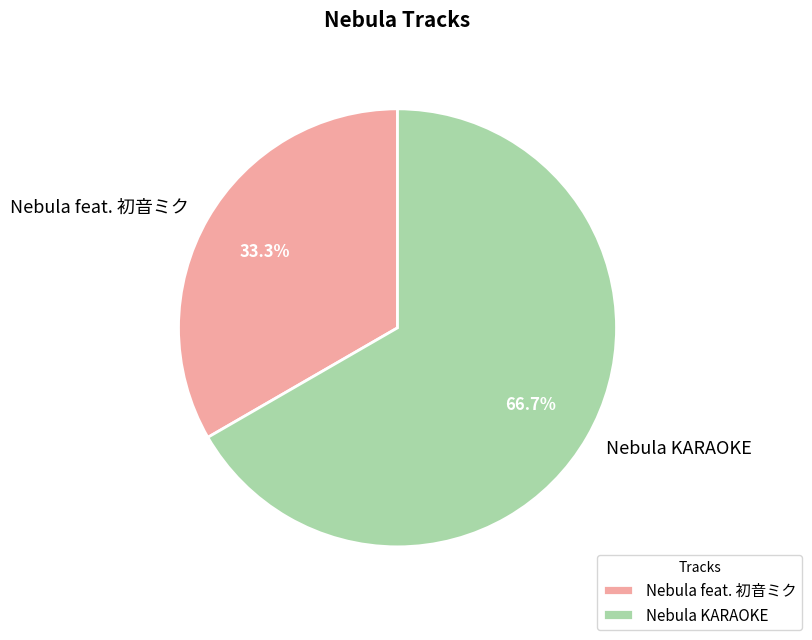

What percentage is the Nebula KARAOKE slice, to the nearest percent?

67%